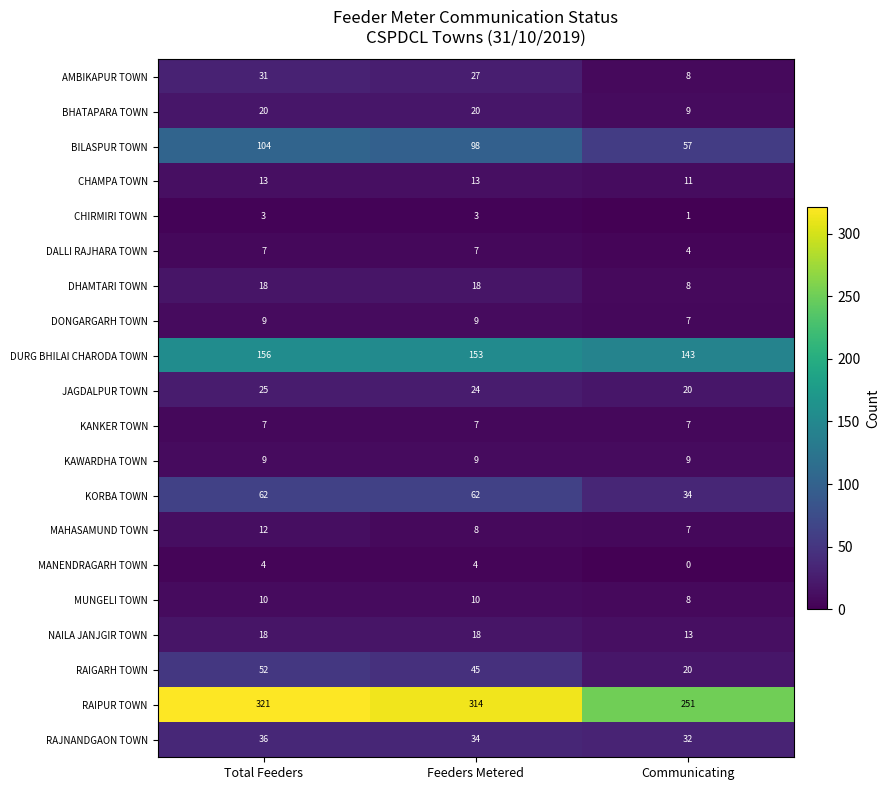

Between Total Feeders and Communicating, which series saw the biggest shift?

RAIPUR TOWN